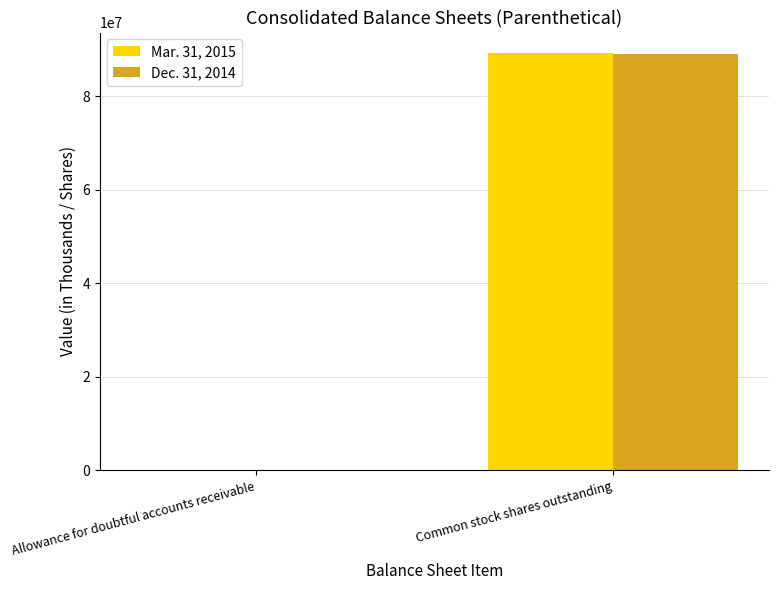

Count the number of data series in this chart.

2